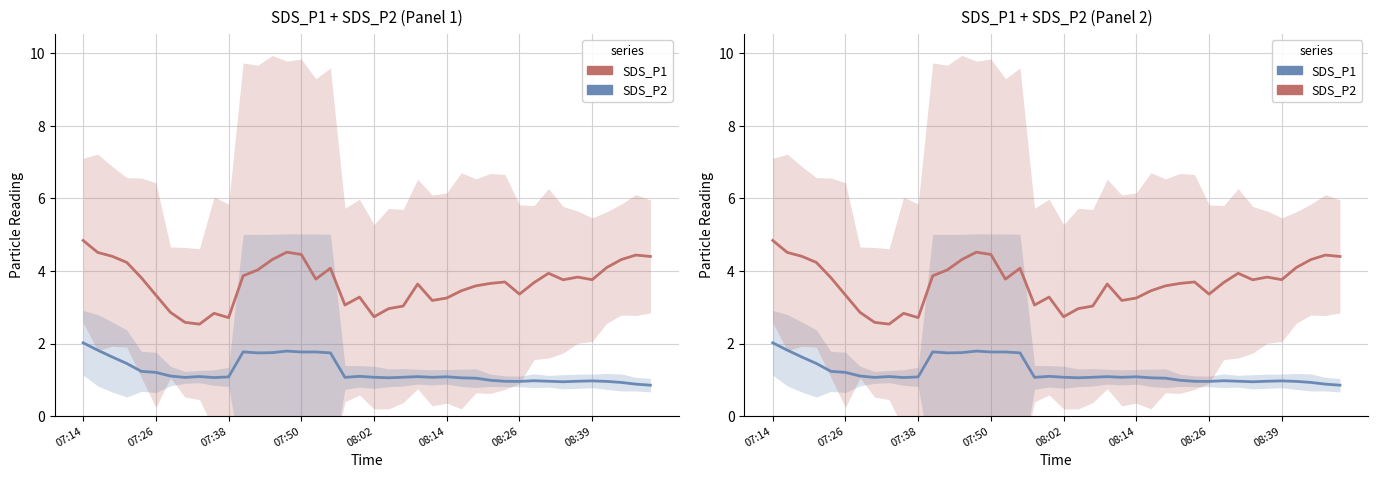

In SDS_P1, how many points are higher than both neighbors (excluding endpoints)?

8